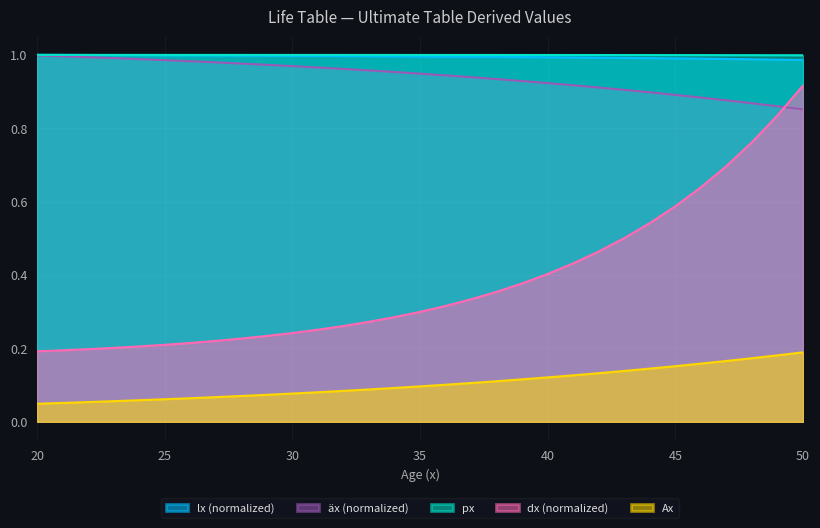

The value of dx at 45 is 0.6. True or false?

True